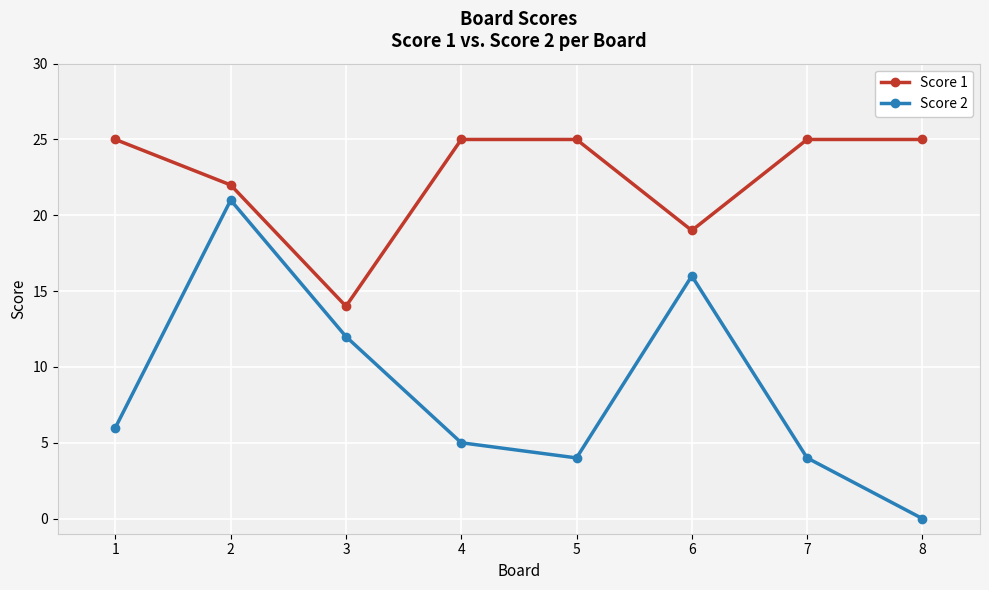

The Score 1 series shows 17 at 1. True or false?

False